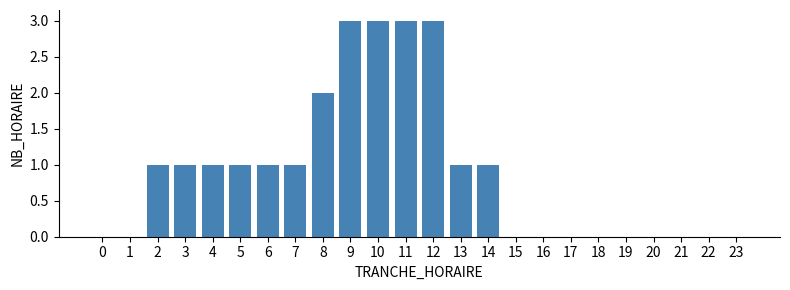

Reading right to left, extract all data points from this chart.

23=0	22=0	21=0	20=0	19=0	18=0	17=0	16=0	15=0	14=1	13=1	12=3	11=3	10=3	9=3	8=2	7=1	6=1	5=1	4=1	3=1	2=1	1=0	0=0